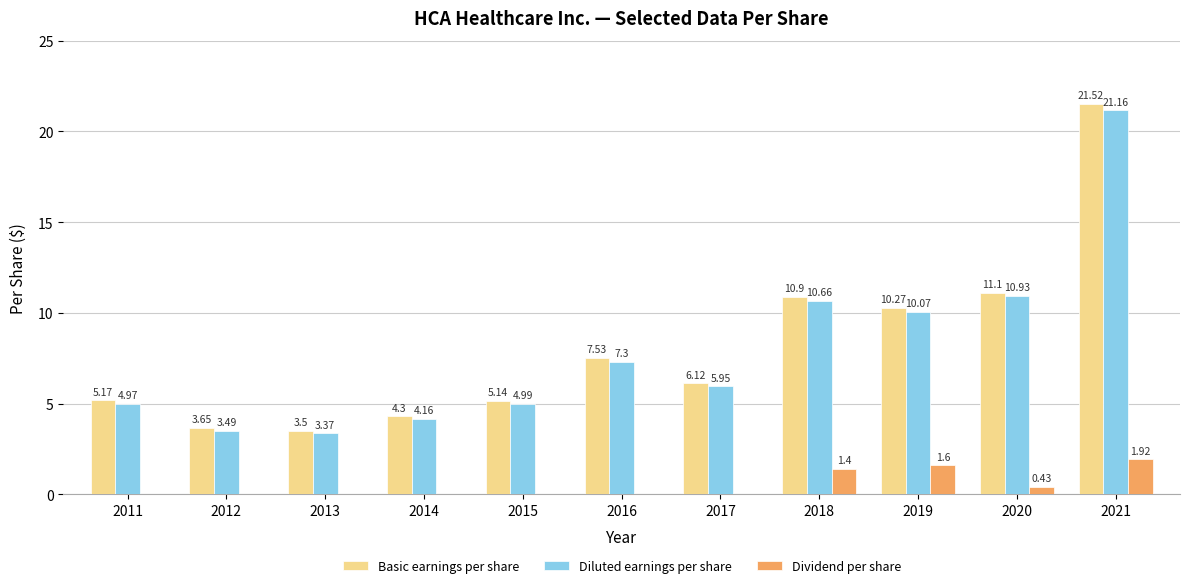

Count the number of categories in the chart.

11